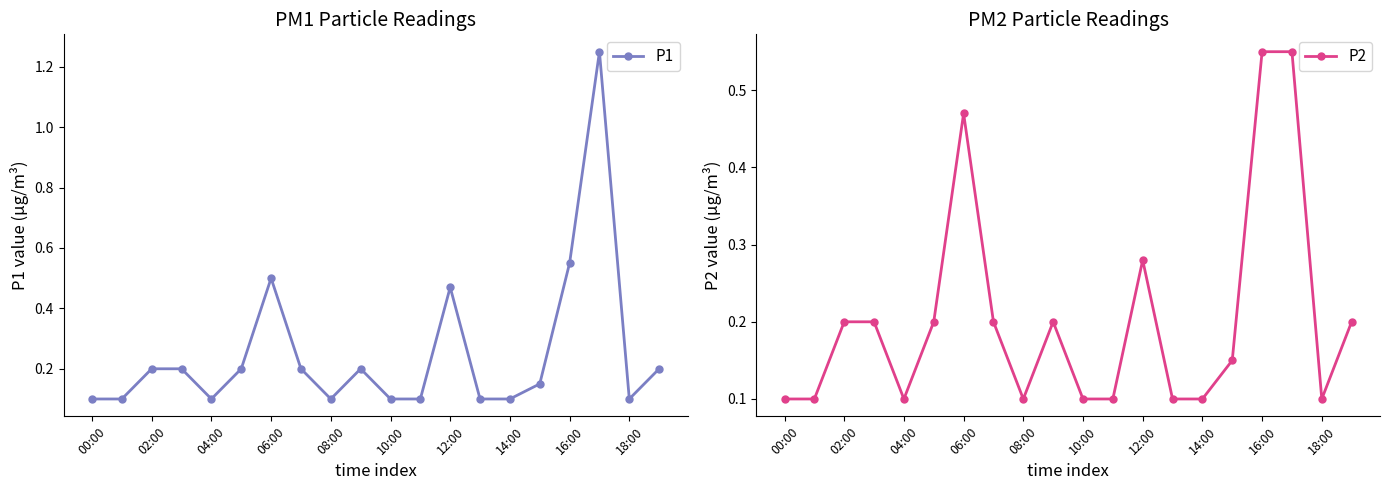

How many lines are shown in the chart?

2